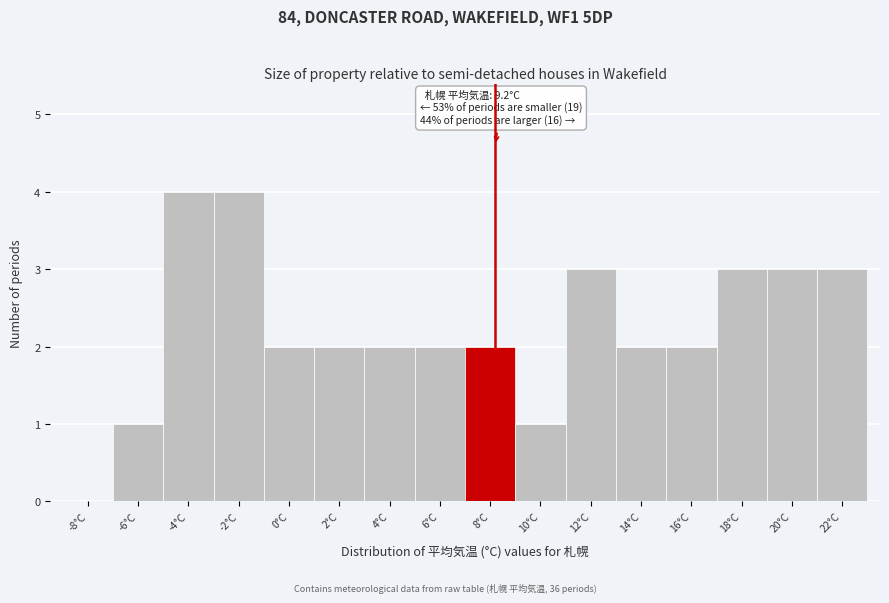

Reading right to left, what are all the values shown in this chart?

22°C=3	20°C=3	18°C=3	16°C=2	14°C=2	12°C=3	10°C=1	8°C=2	6°C=2	4°C=2	2°C=2	0°C=2	-2°C=4	-4°C=4	-6°C=1	-8°C=0